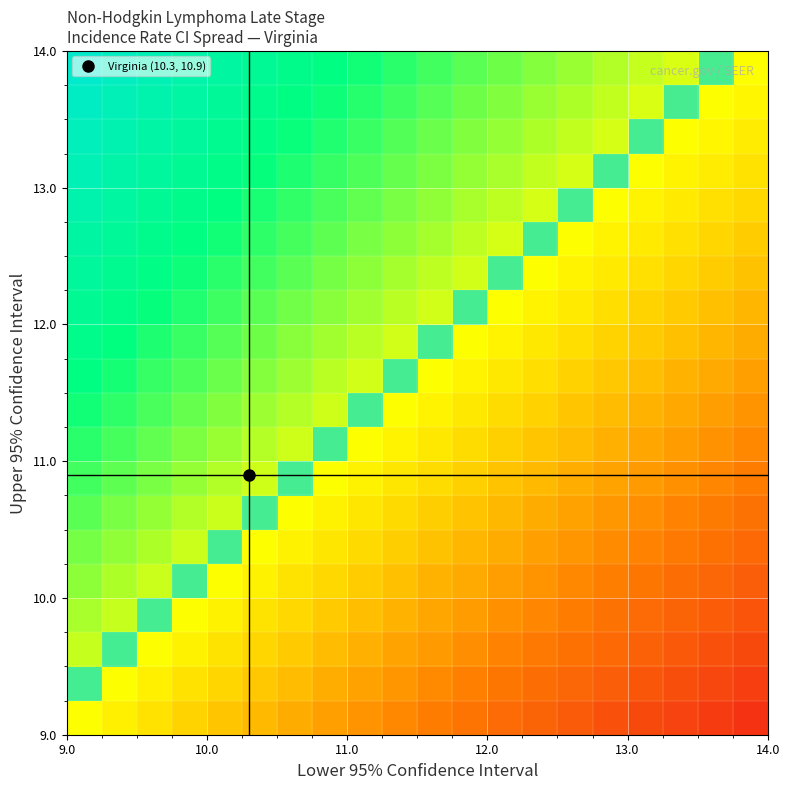

At how many categories does at least one series exceed 0?

20